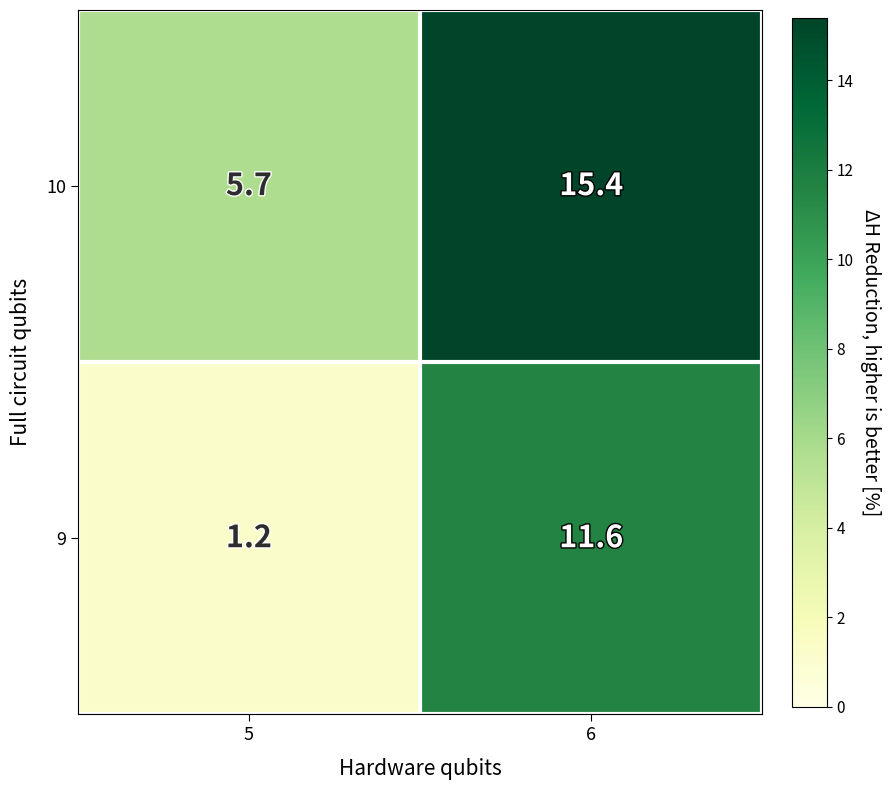

Reading right to left, what are all the values shown in this chart?

10: 15.4	5.7
9: 11.6	1.2